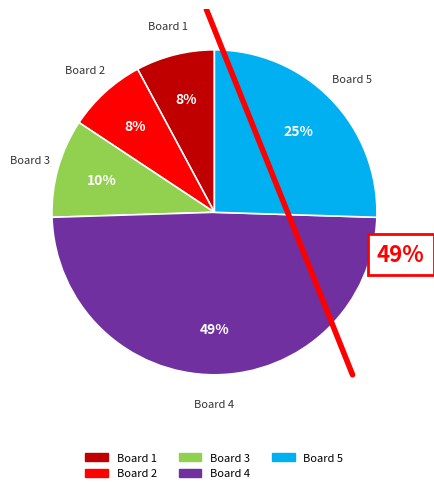

What percentage is the Board 2 slice, to the nearest percent?

8%